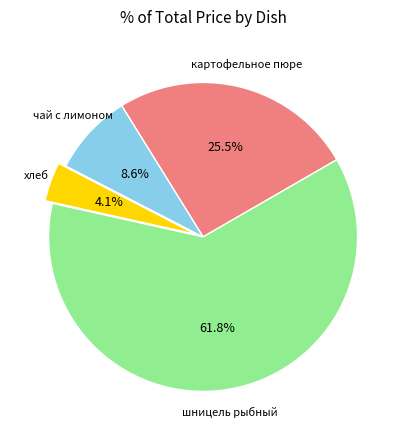

Does any single category account for the majority?

Yes